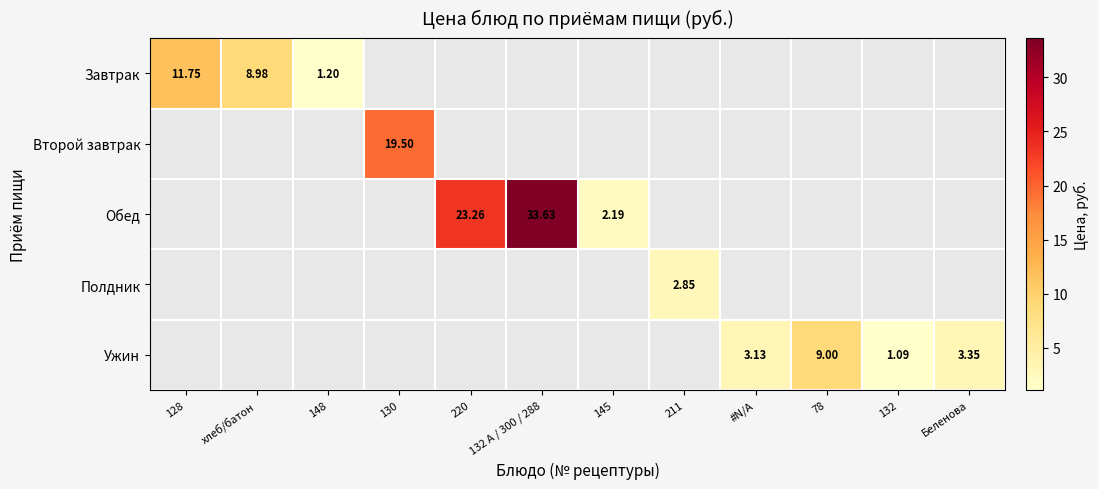

List the labels in order of Ужин value, smallest first.

132, 128, хлеб/батон, 148, 130, 220, 132 А / 300 / 288, 145, 211, #N/A, Беленова, 78